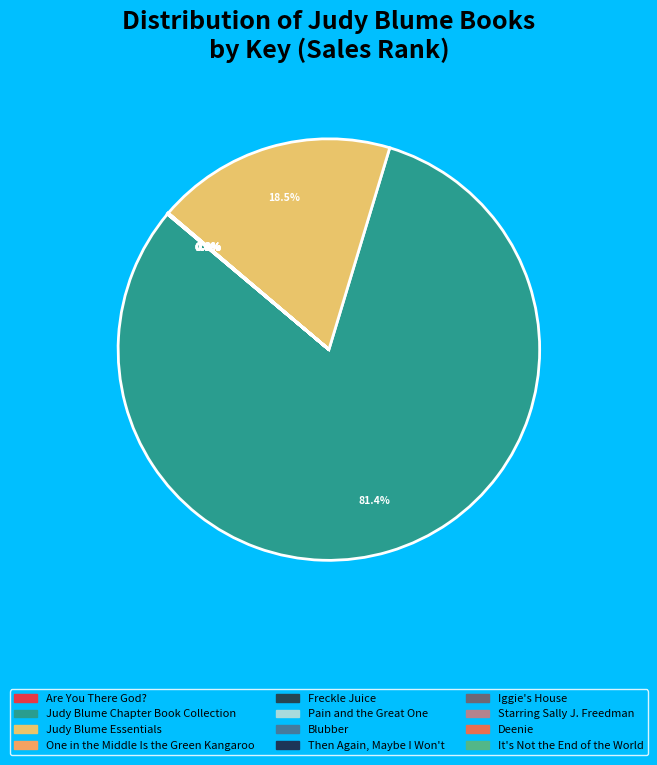

True or false: Freckle Juice accounts for 13% of the total.

False